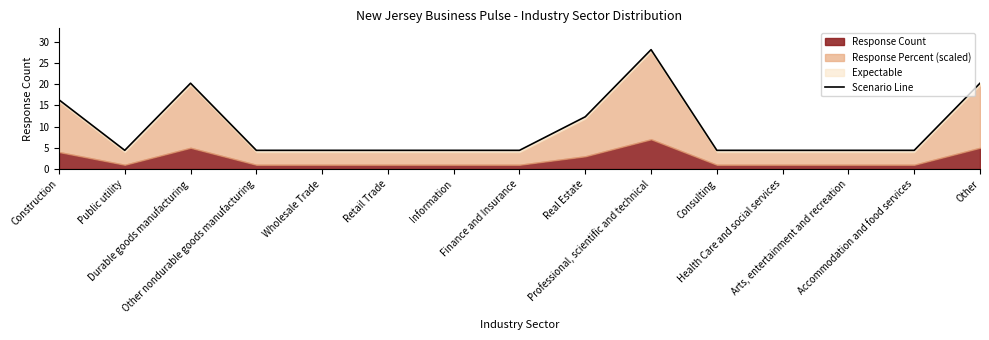

True or false: the data shows 5.1 at Construction.

False